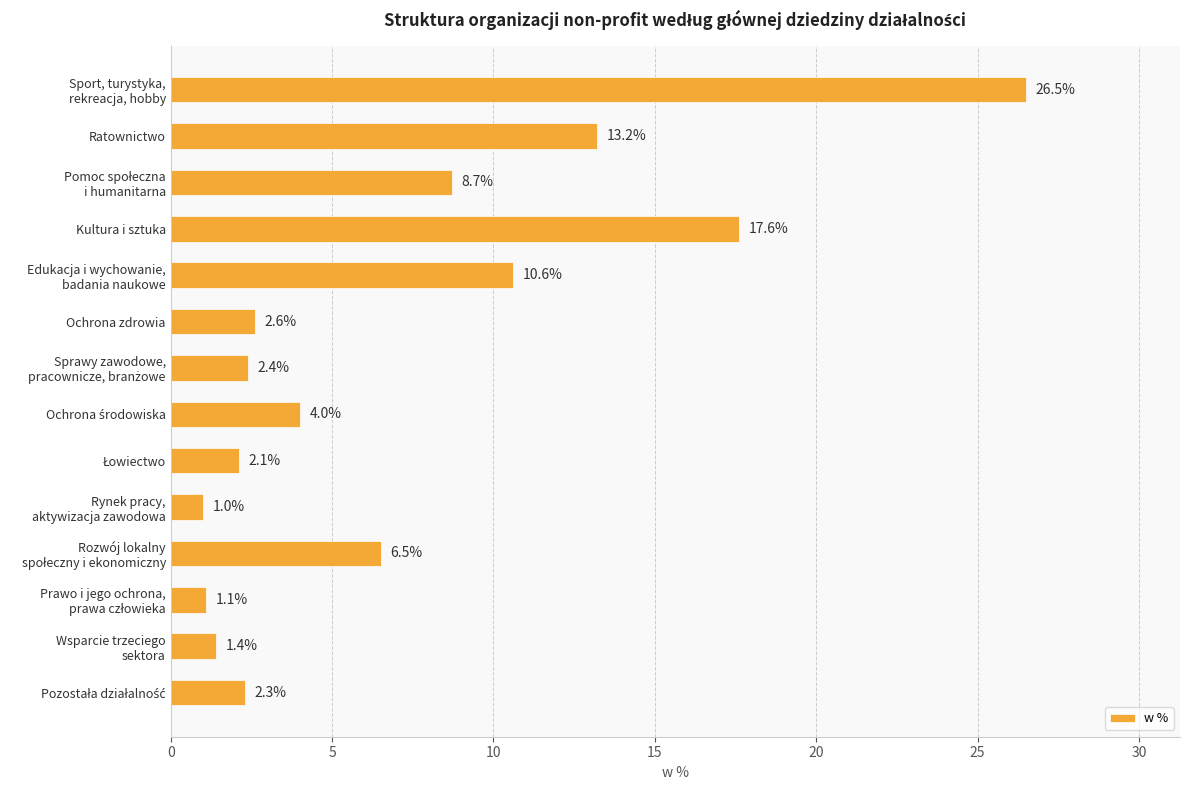

Reading top to bottom, what are all the values shown in this chart?

26.5	13.2	8.7	17.6	10.6	2.6	2.4	4.0	2.1	1.0	6.5	1.1	1.4	2.3